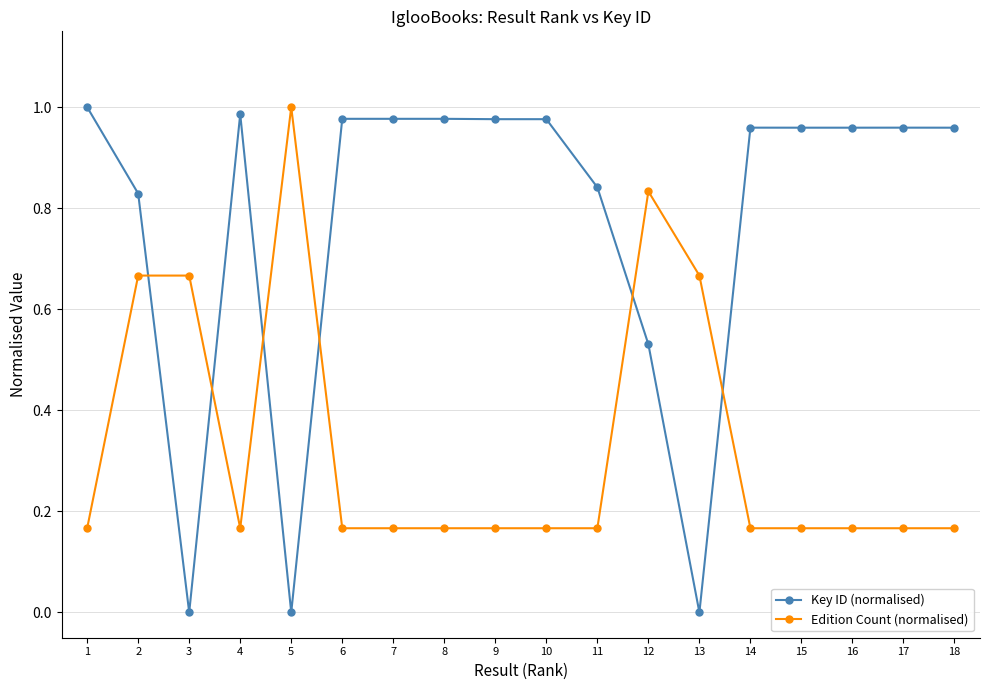

What are all the series names shown in the legend?

Key ID (normalised), Edition Count (normalised)